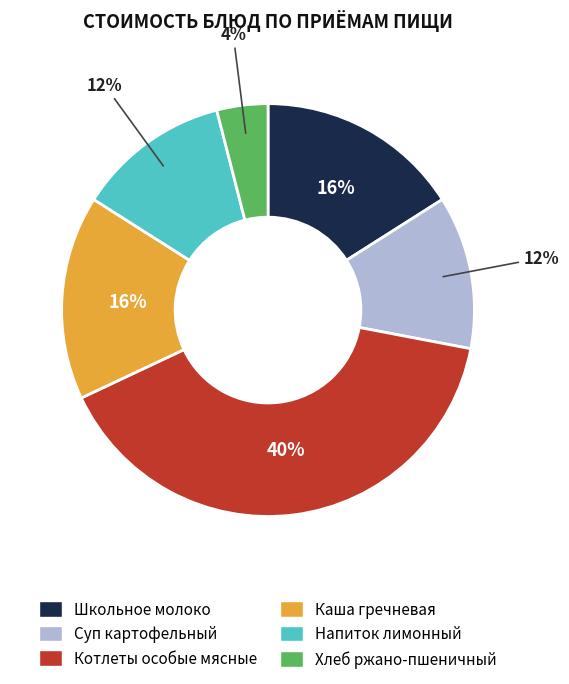

Does Котлеты особые мясные represent more than half of the total?

No